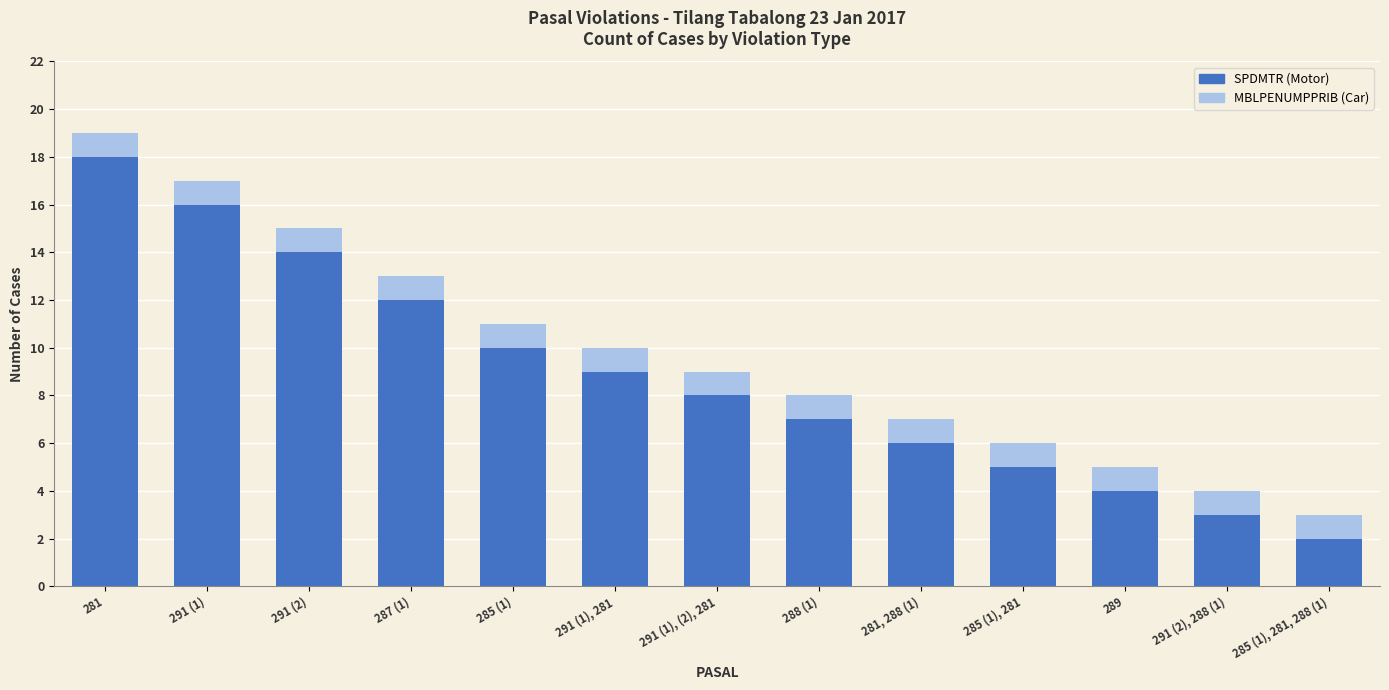

What is the total value across all series at 281?

19